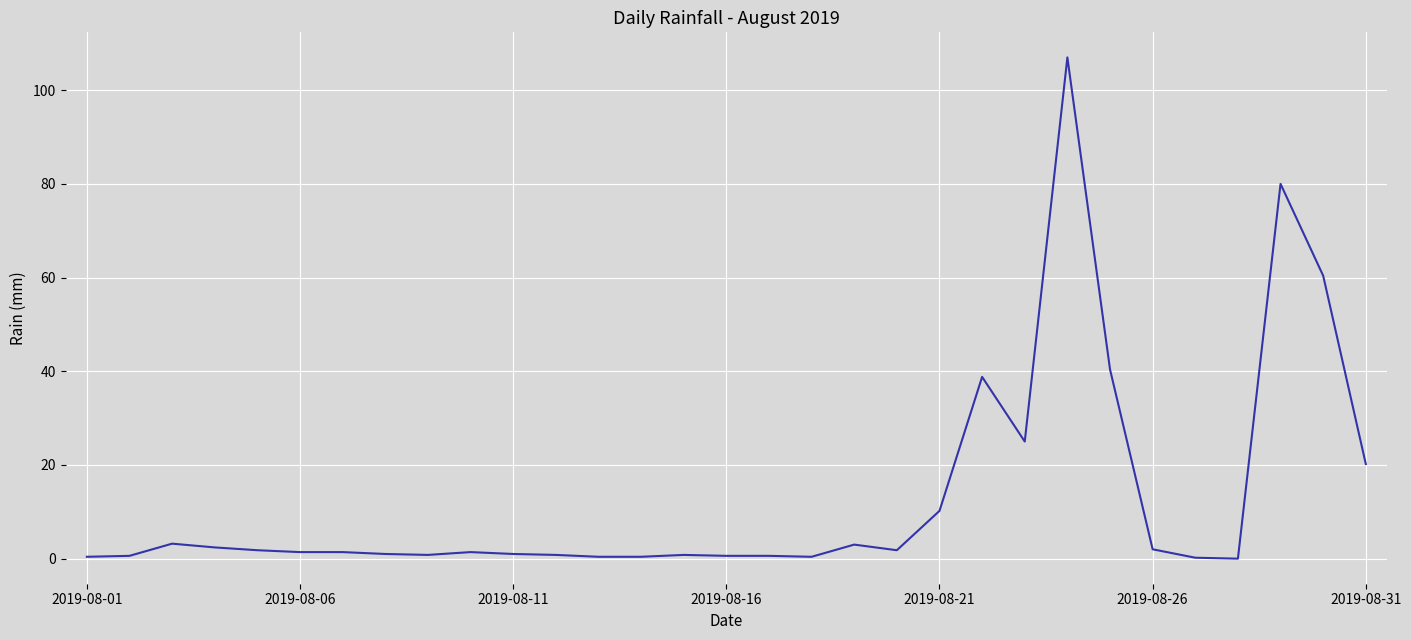

What is the difference between the maximum and minimum values?

107.0